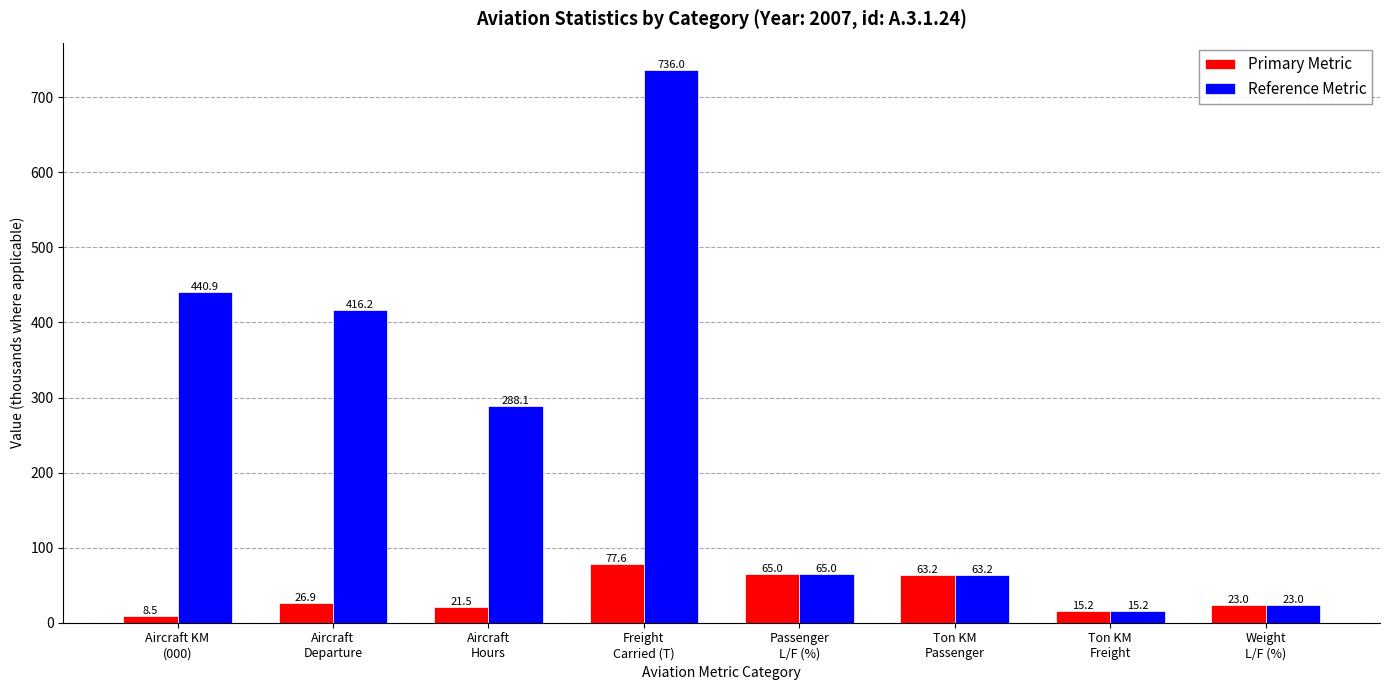

What is the difference between the Primary Metric values at Freight
Carried (T) and Aircraft
Departure?

50.7